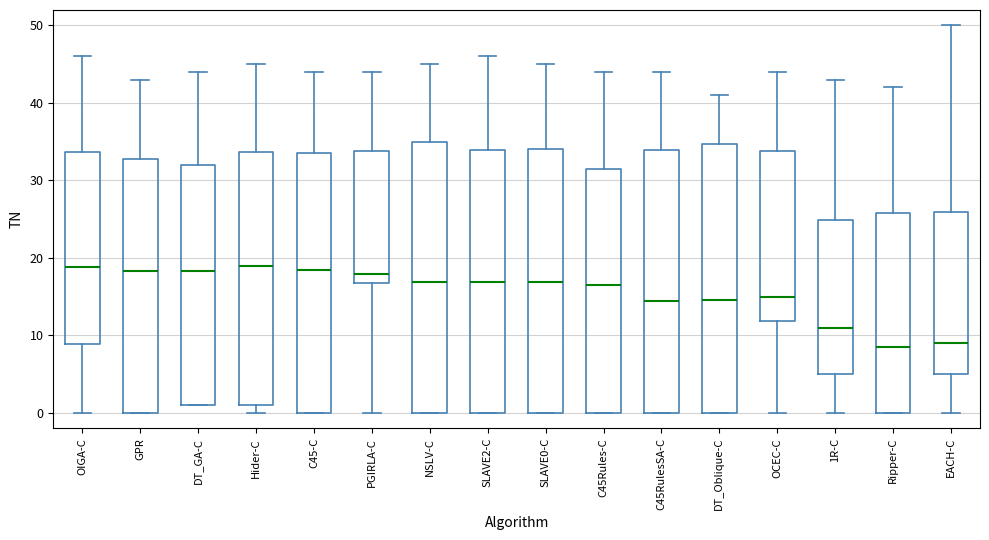

Where does the upper whisker of the box for OIGA-C end on the y-axis? The values are not printed on the chart, so give them approximately, as read against the axis.

46